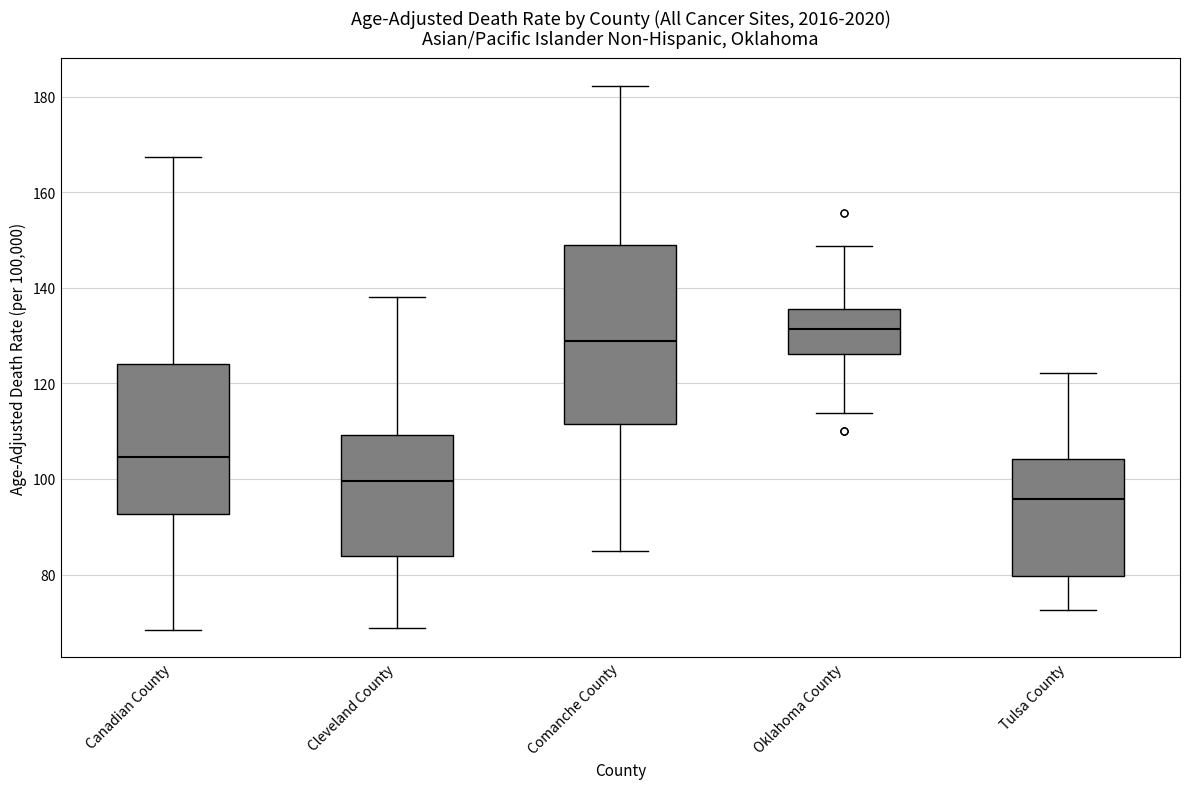

Reading left to right, read every box against the y-axis: the position of its median line, the range the box covers, and the ends of its whiskers. The values are not printed on the chart, so give them approximately, as read against the axis.

Canadian County: median 104, box 92 to 124, whiskers 68 to 168
Cleveland County: median 100, box 84 to 110, whiskers 68 to 138
Comanche County: median 128, box 112 to 148, whiskers 84 to 182
Oklahoma County: median 132, box 126 to 136, whiskers 114 to 148
Tulsa County: median 96, box 80 to 104, whiskers 72 to 122